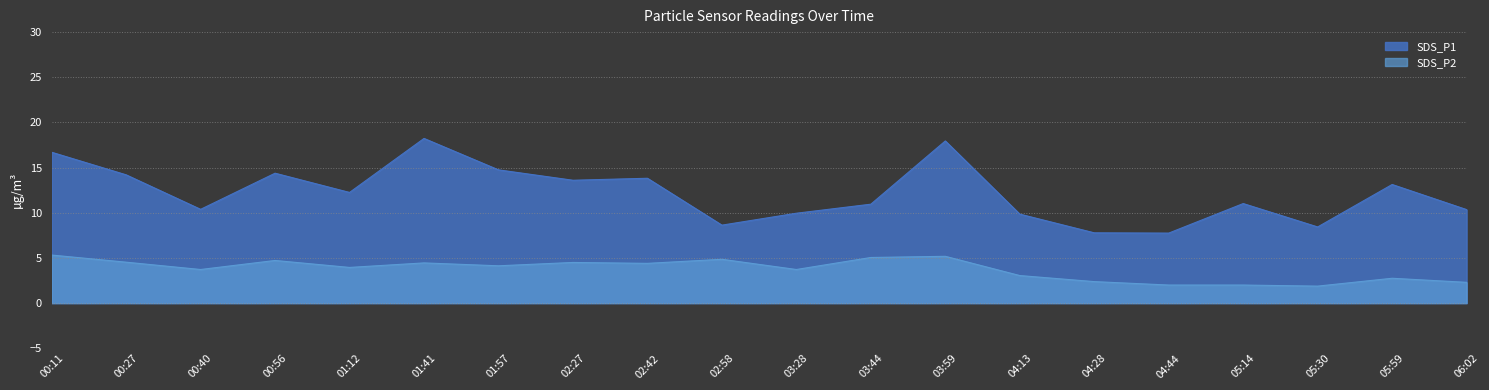

At which label does SDS_P1 first exceed 12?

00:11